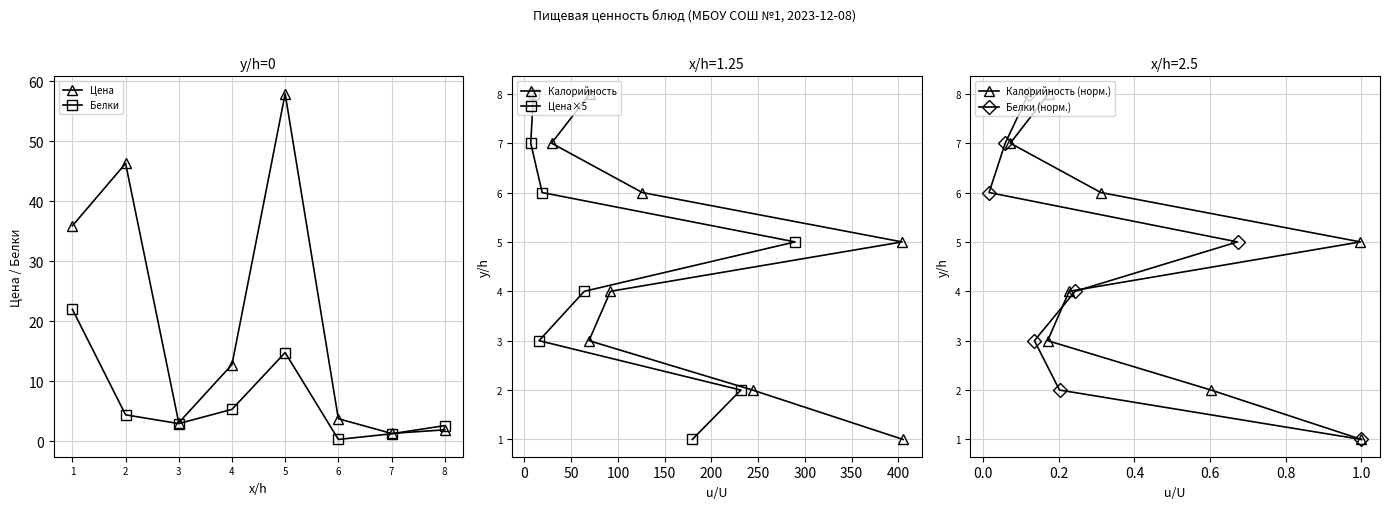

What is the sum of all Белки values?

53.8